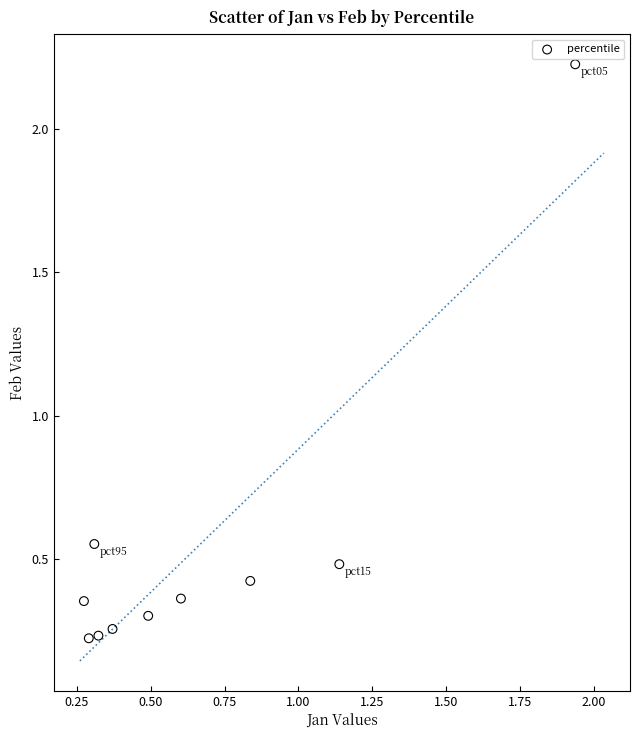

What is the average X value?

0.7